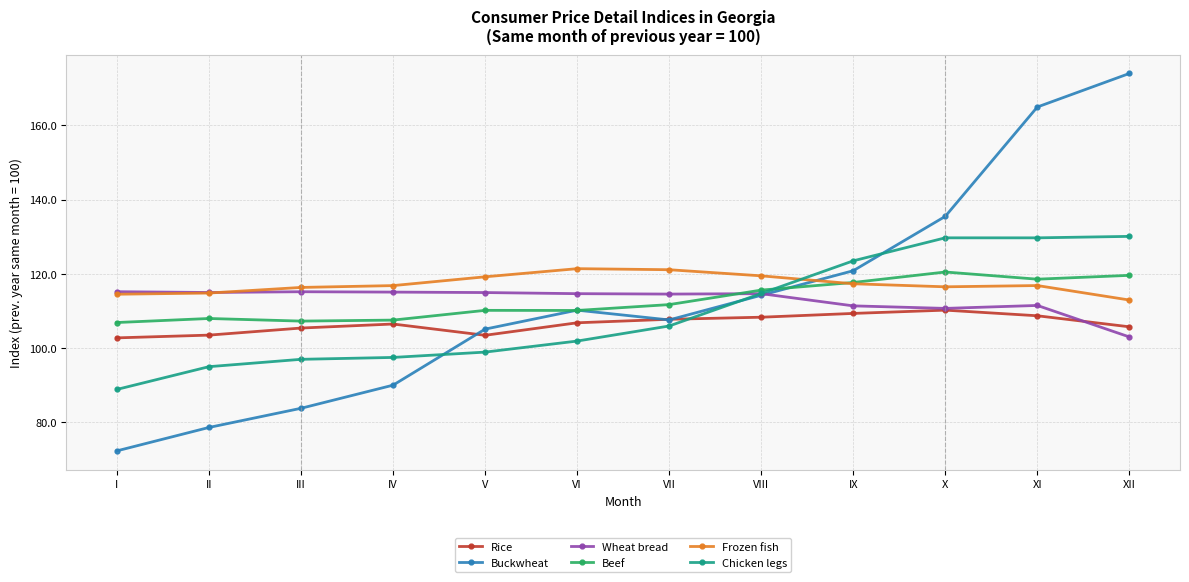

Which series changed the most between VI and IX?

Chicken legs